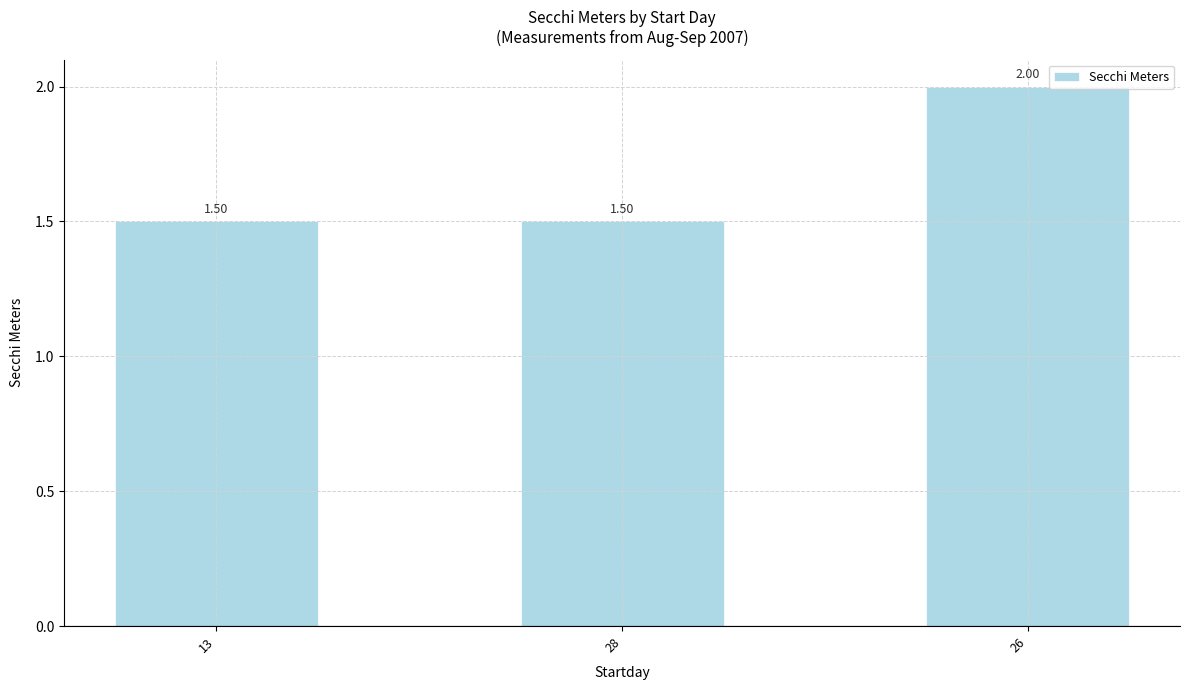

What is the smallest value displayed?

1.5